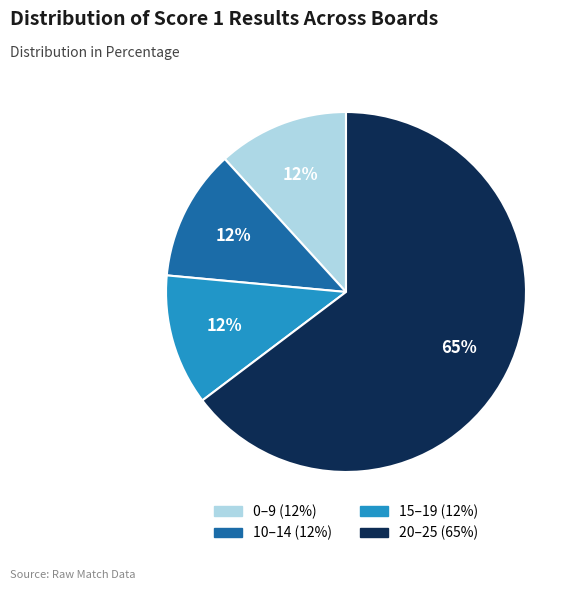

To the nearest percent, what is the average slice percentage?

25%